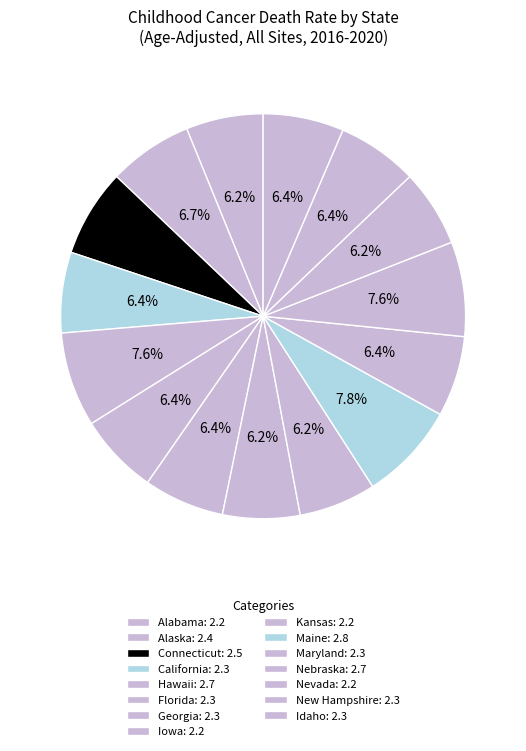

What percentage is the Nevada slice, to the nearest percent?

6%